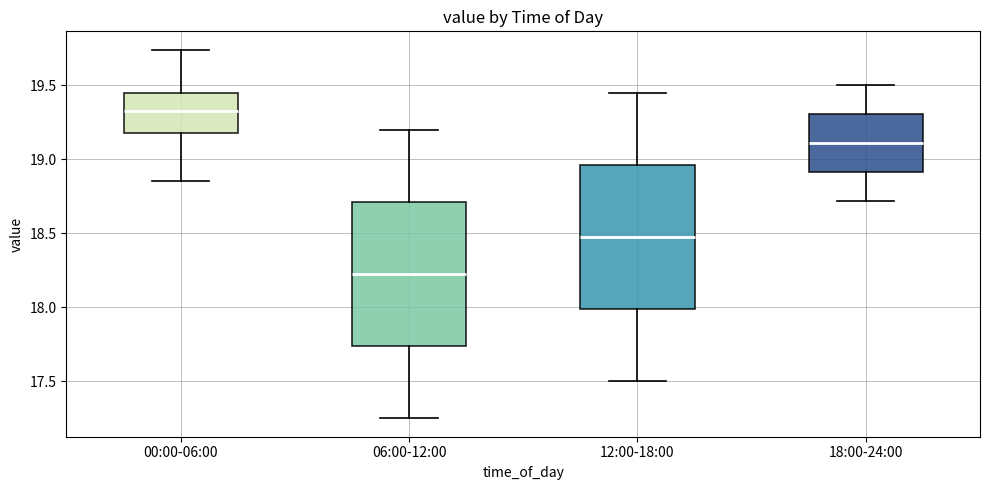

Where is the lower edge of the box for 12:00-18:00 on the y-axis? The values are not printed on the chart, so give them approximately, as read against the axis.

18.00